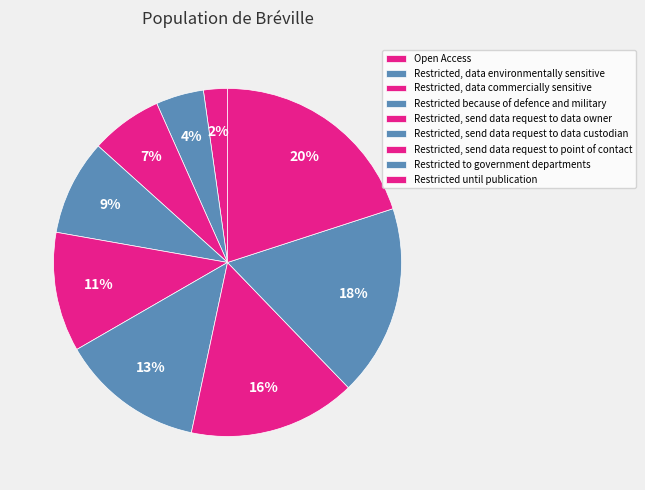

How many segments does this pie chart have?

9